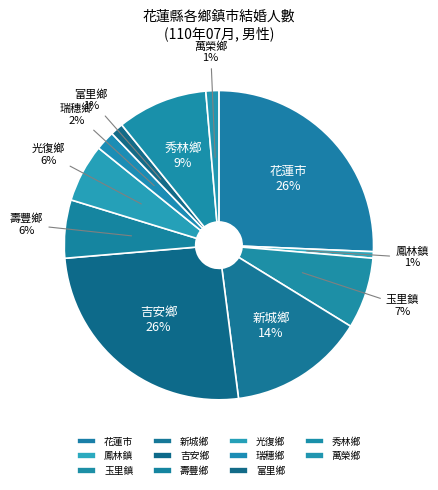

Is the sum of 萬榮鄉 and 瑞穗鄉 greater than half?

No